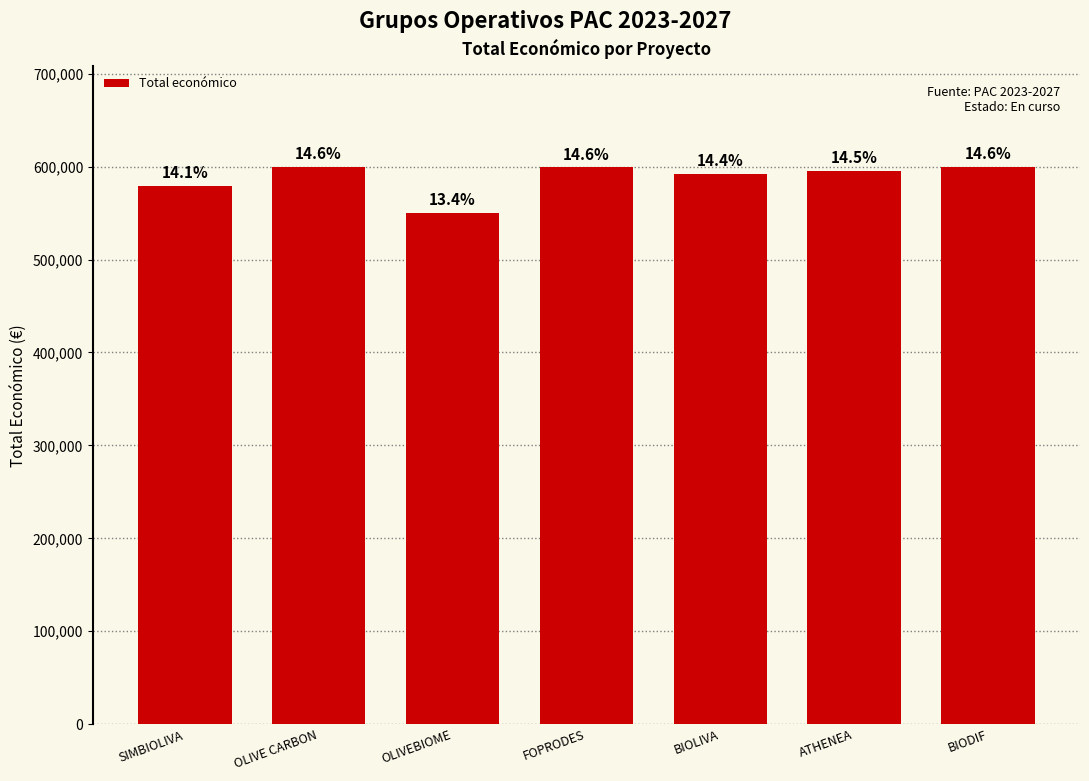

Which has a higher value, OLIVE CARBON or ATHENEA?

OLIVE CARBON